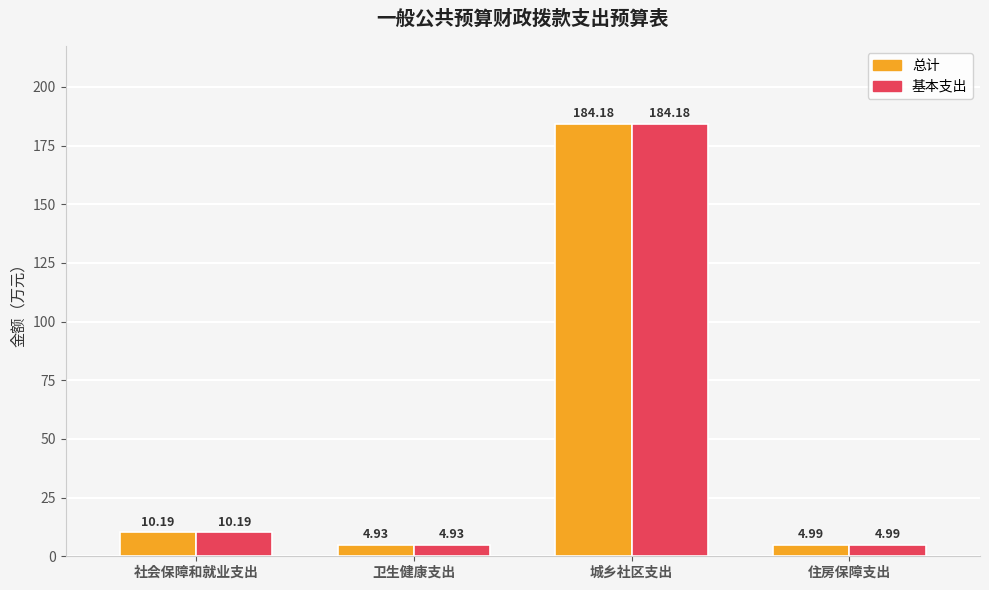

List the labels in order of 基本支出 value, smallest first.

卫生健康支出, 住房保障支出, 社会保障和就业支出, 城乡社区支出